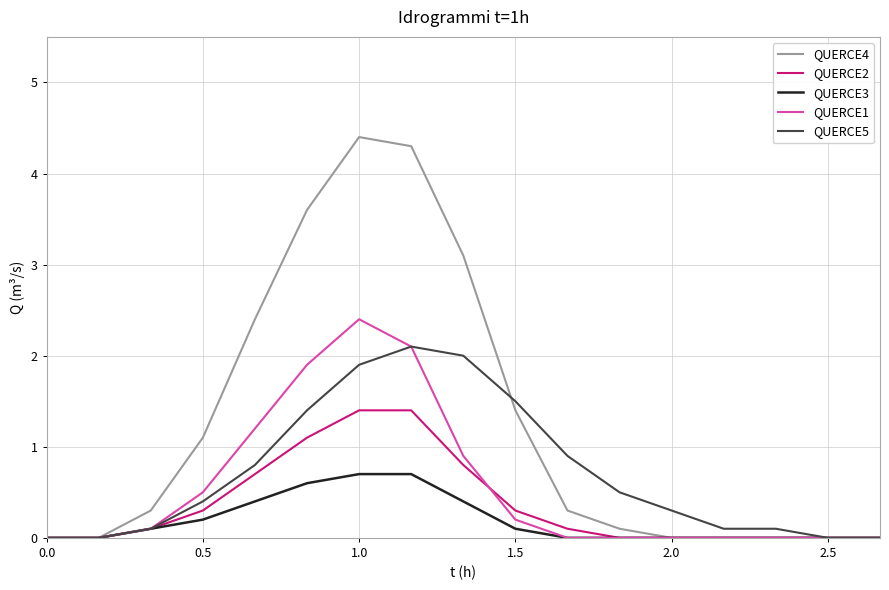

What is the highest value of the QUERCE1 series?

2.4